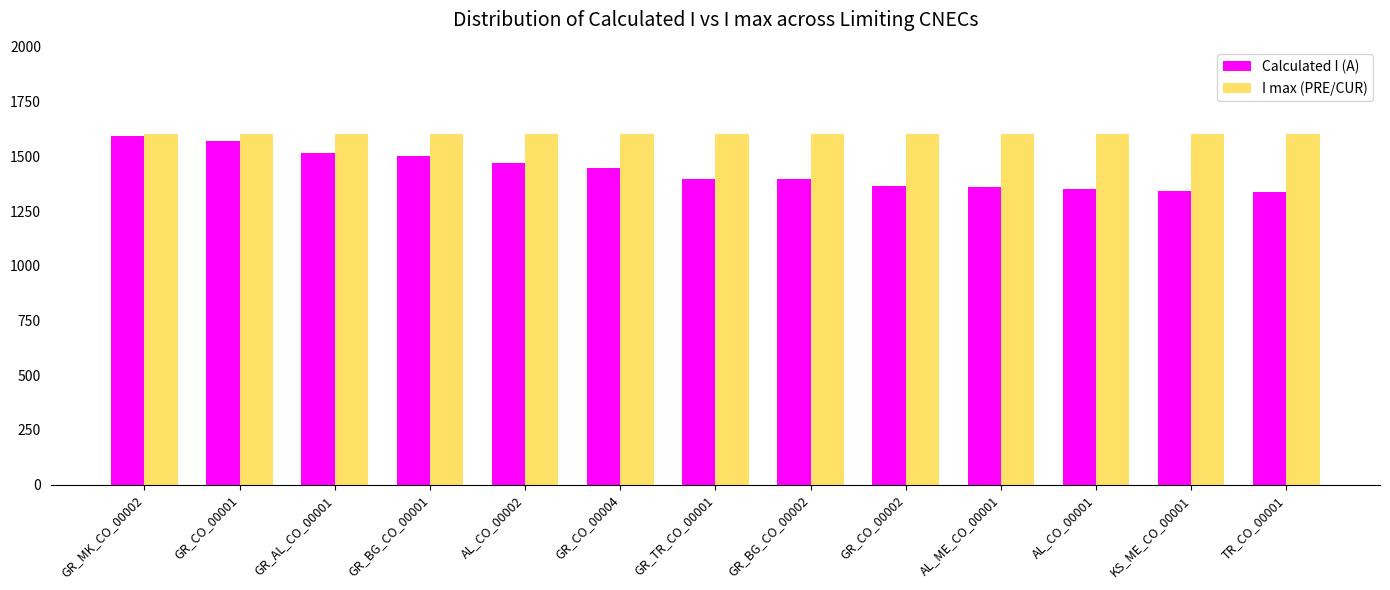

What is the smallest value displayed?

1338